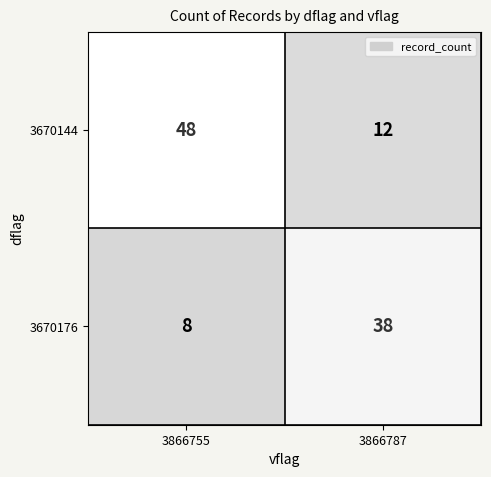

Reading left to right, transcribe all the data shown in this chart.

3670144: 48	12
3670176: 8	38